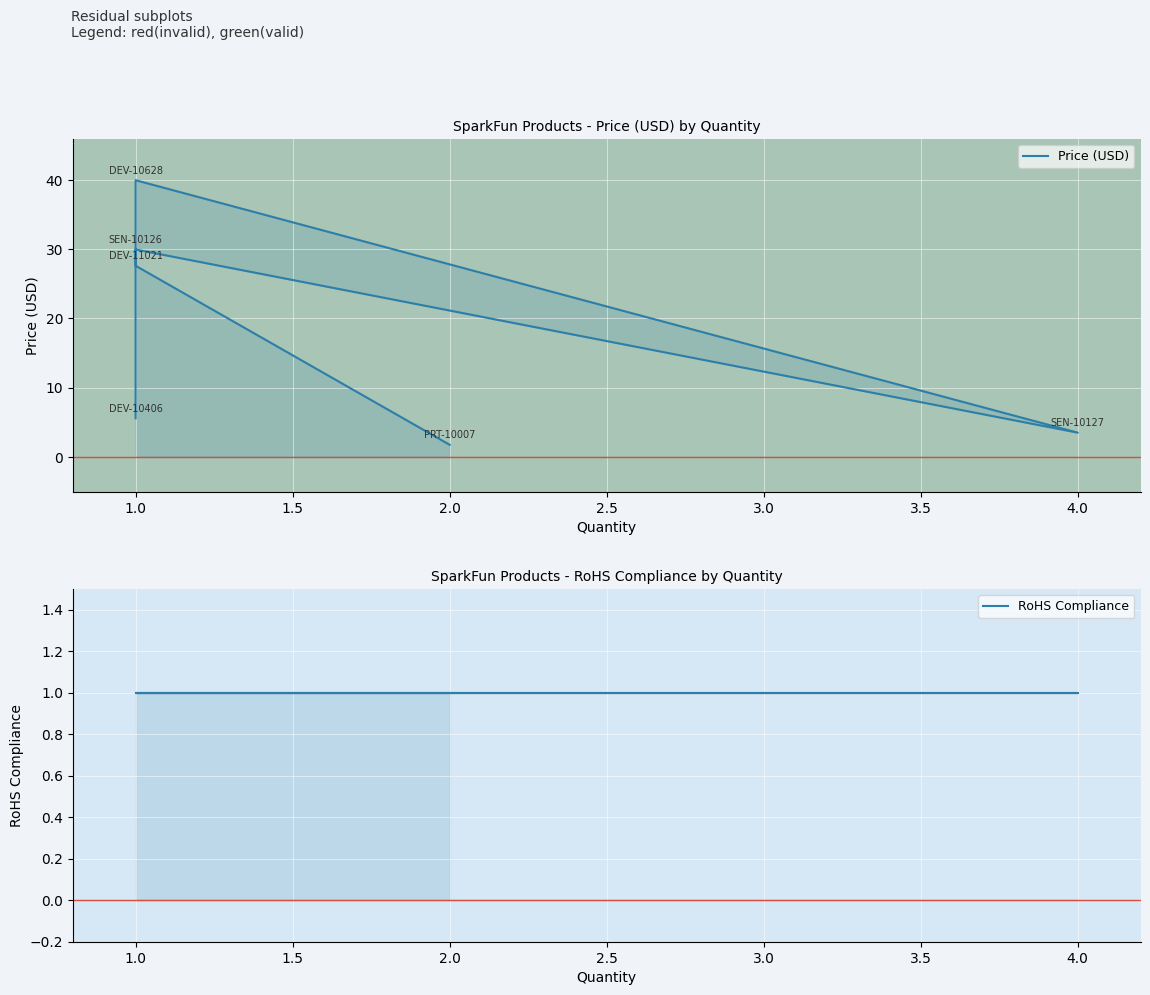

Between 1.0 and 2.0, which series saw the biggest shift?

Price (USD)